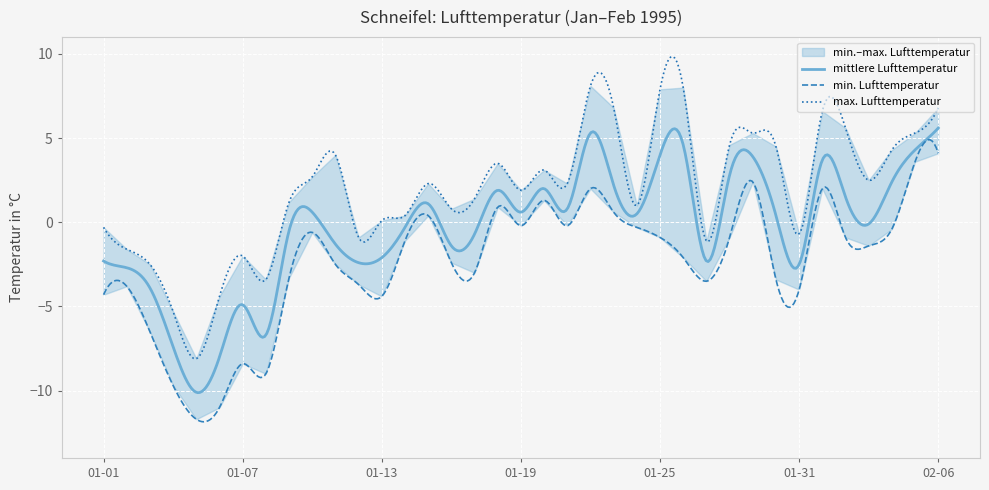

Reading left to right, what are all the values shown in this chart?

mittlere Lufttemperatur: -2.3	-2.7	-3.9	-7.4	-10.1	-8.0	-4.9	-6.7	-0.5	0.6	-1.3	-2.4	-2.1	-0.3	1.1	-1.4	-0.7	1.9	0.6	2.0	0.8	5.3	2.2	0.5	4.0	4.6	-2.3	2.8	3.9	0.4	-2.5	3.7	1.5	-0.1	2.4	4.3	5.6
min. Lufttemperatur: -4.3	-3.8	-6.5	-9.7	-11.7	-11.0	-8.4	-9.0	-3.3	-0.6	-2.5	-3.7	-4.4	-1.1	0.4	-2.4	-3.0	0.9	-0.2	1.3	-0.2	2.0	0.6	-0.3	-0.9	-2.1	-3.5	-0.9	2.4	-3.4	-4.0	2.0	-0.9	-1.4	-0.4	3.6	4.1
max. Lufttemperatur: -0.3	-1.6	-2.5	-5.3	-8.1	-4.4	-2.0	-3.4	1.2	2.7	4.0	-0.9	0.1	0.4	2.3	0.8	1.4	3.5	1.9	3.1	2.3	8.1	6.8	1.0	7.9	8.0	-1.1	4.6	5.3	4.5	-0.7	6.6	5.6	2.5	4.3	5.3	6.8